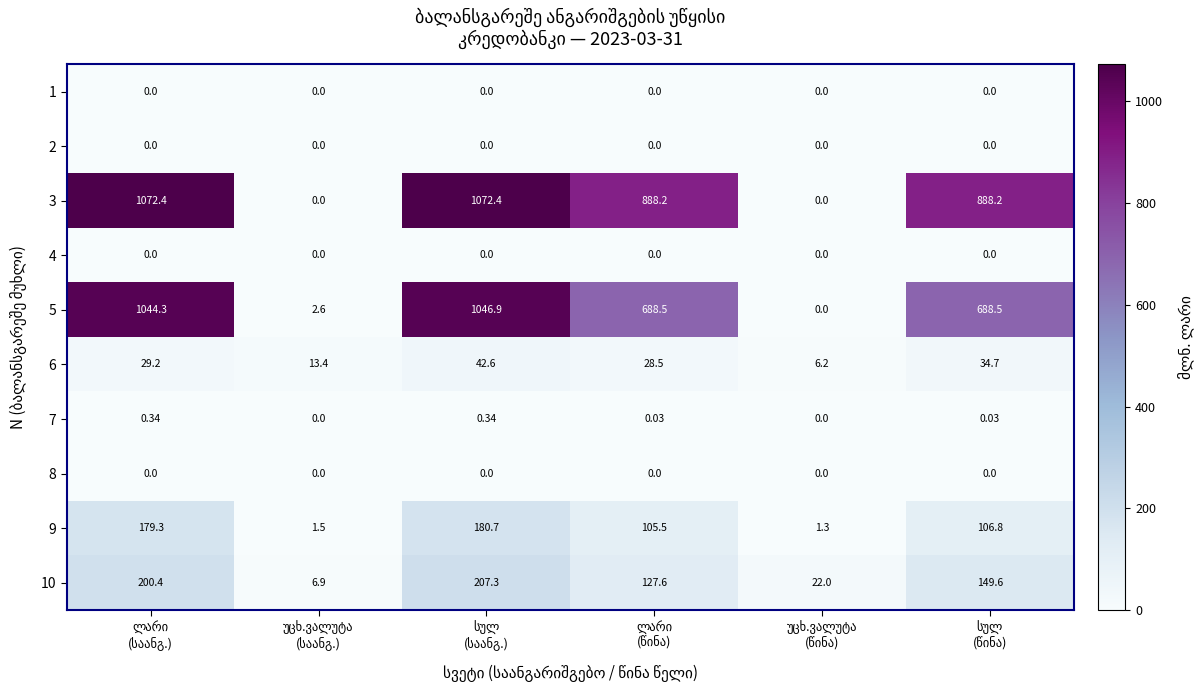

Rank the series at ლარი (საანგ.) from lowest to highest value.

1, 2, 4, 8, 7, 6, 9, 10, 5, 3